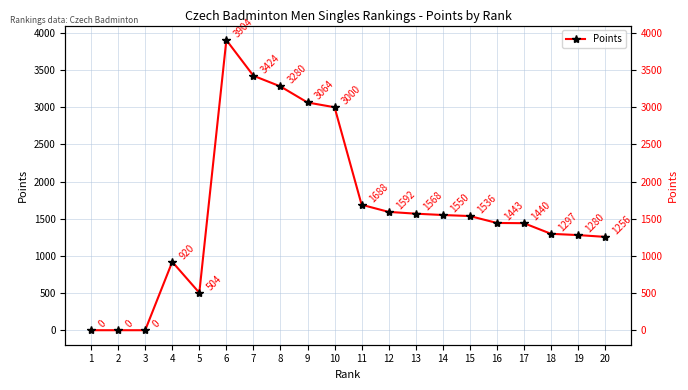

How many values are above zero?

17